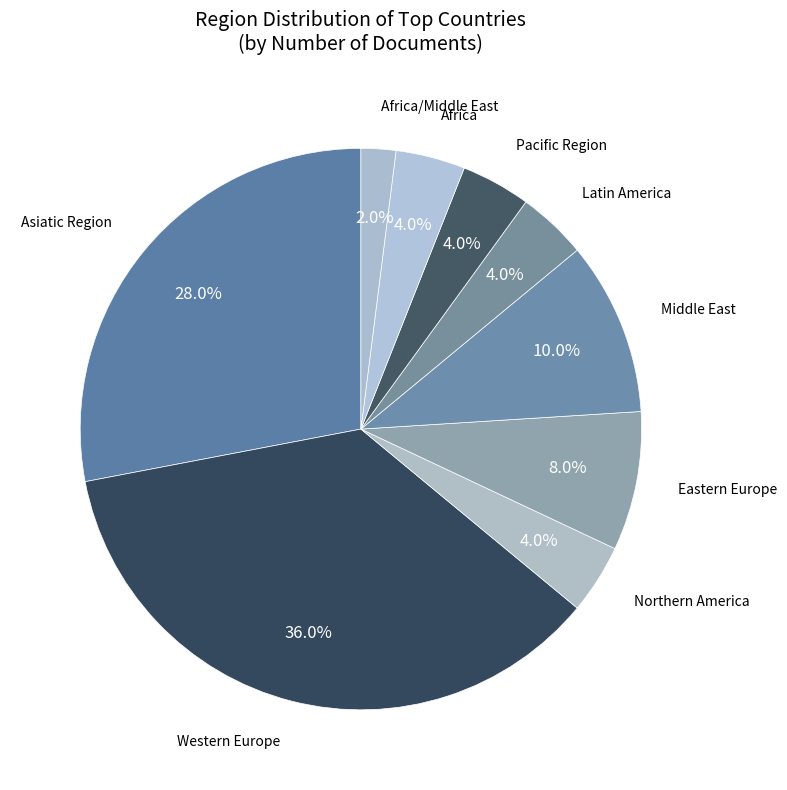

Which slice is the largest?

Western Europe